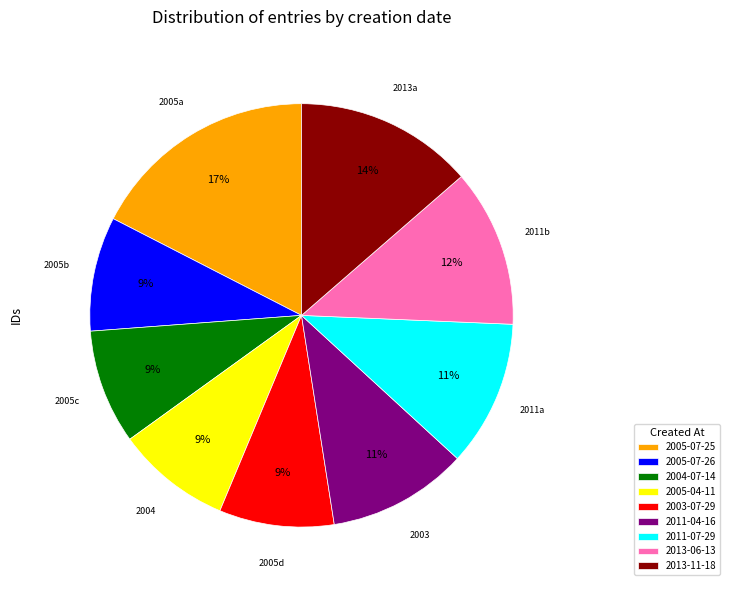

Does any single category account for the majority?

No